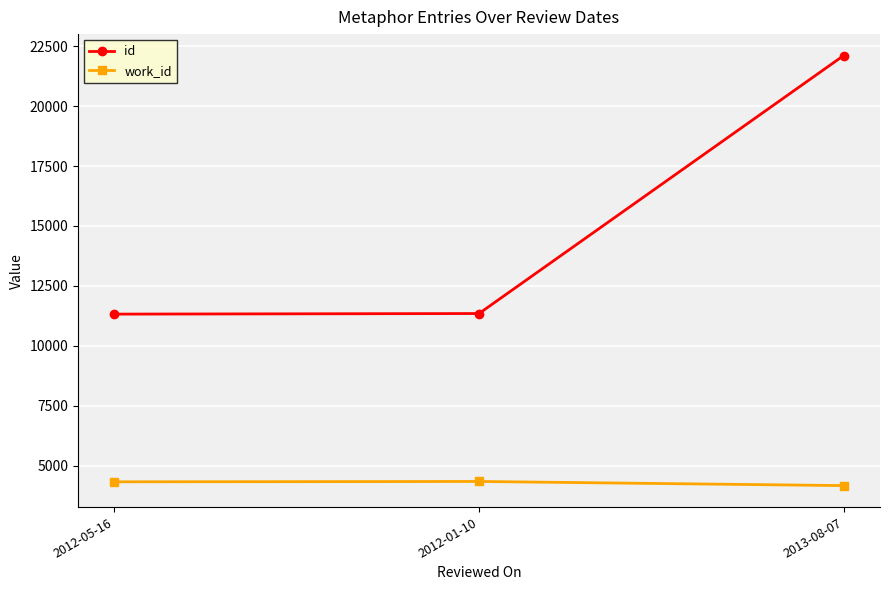

The value of id at 2013-08-07 is 22108. True or false?

True